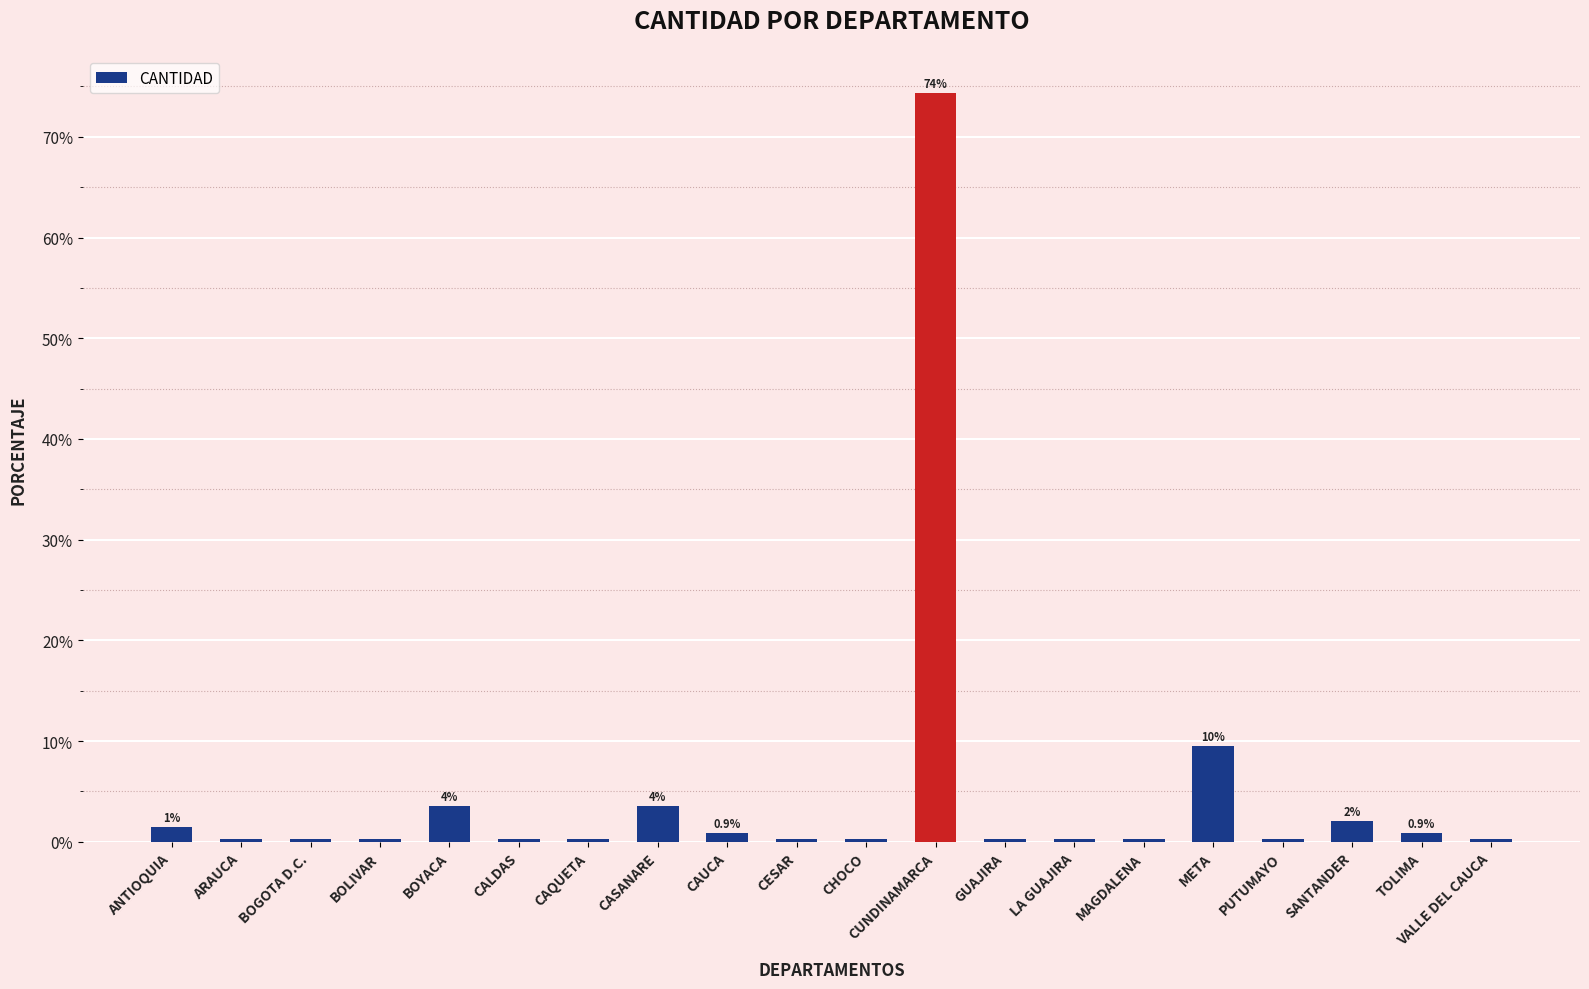

Reading right to left, what are all the values shown in this chart?

0.3	0.9	2.1	0.3	9.6	0.3	0.3	0.3	74.3	0.3	0.3	0.9	3.6	0.3	0.3	3.6	0.3	0.3	0.3	1.5